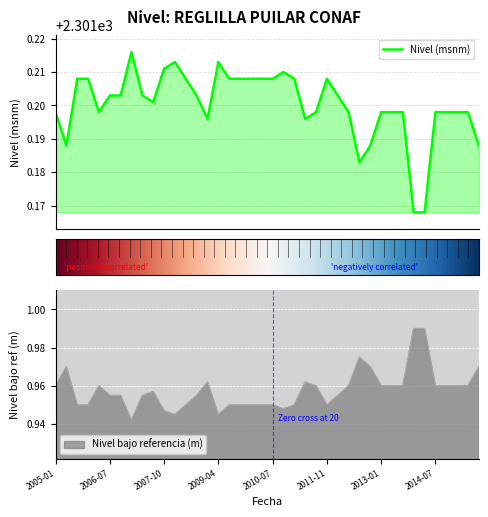

What are all the series names shown in the legend?

Nivel (msnm), Nivel bajo referencia (m)